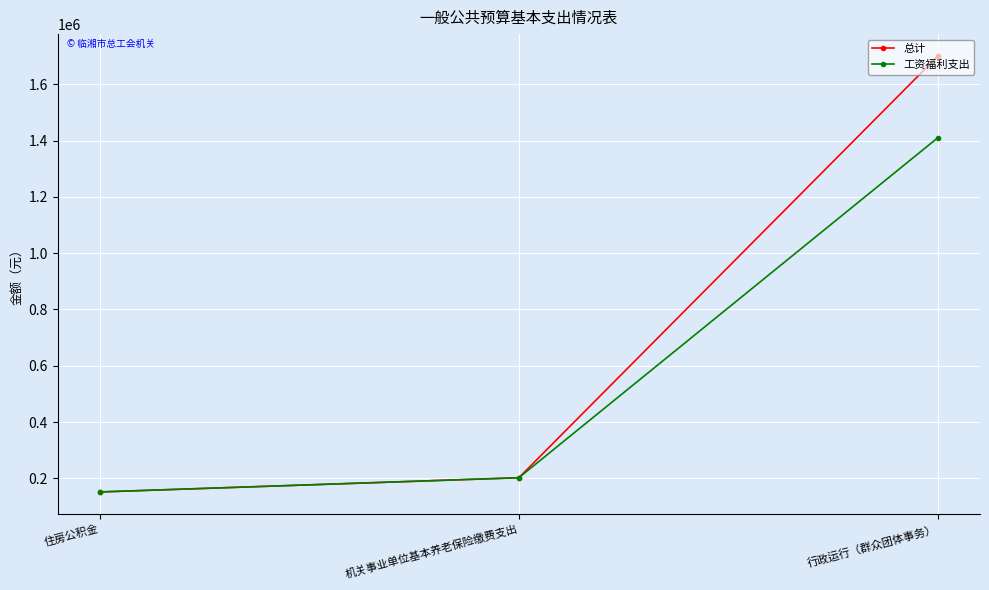

Which category has the lowest value in the 工资福利支出 series?

住房公积金